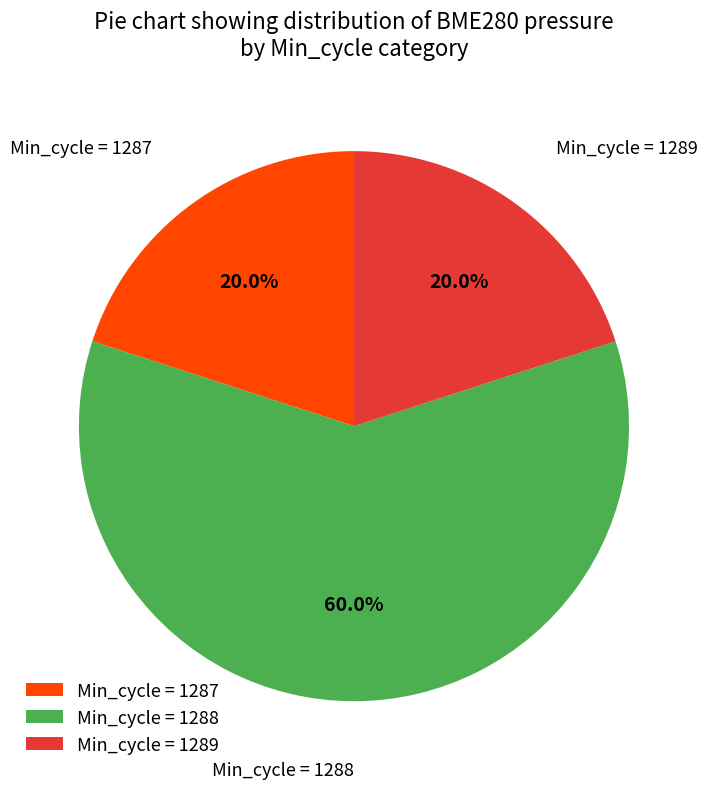

How many slices are in this pie chart?

3